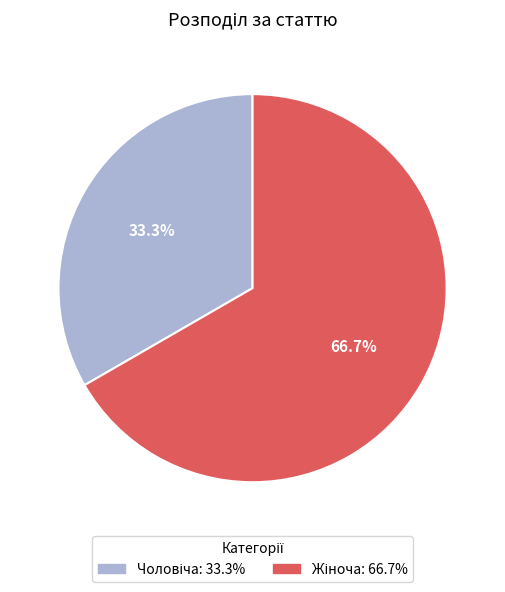

Count the number of slices in the pie.

2